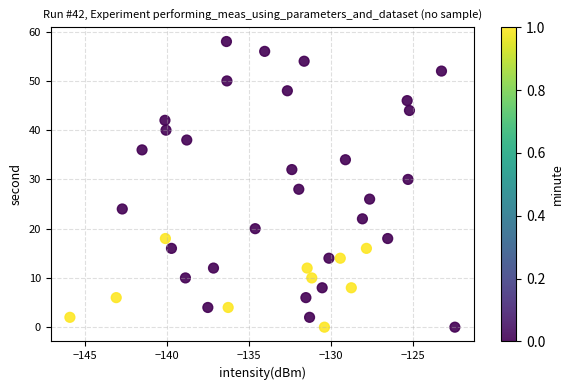

What is the range of Y values (max minus min)?

58